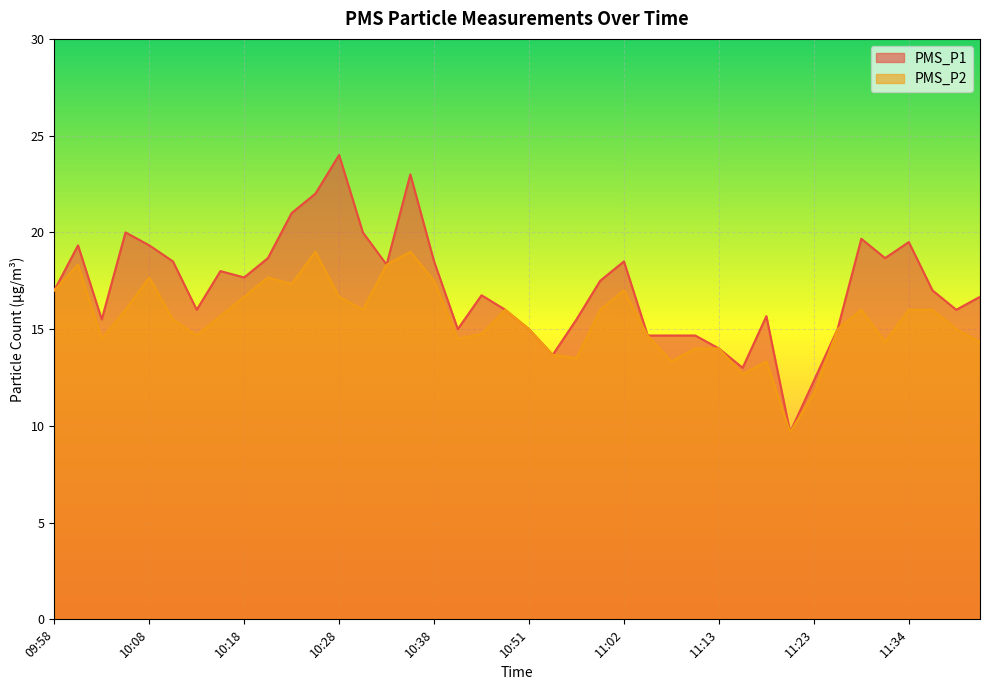

How many values in the PMS_P1 series exceed 17?

19